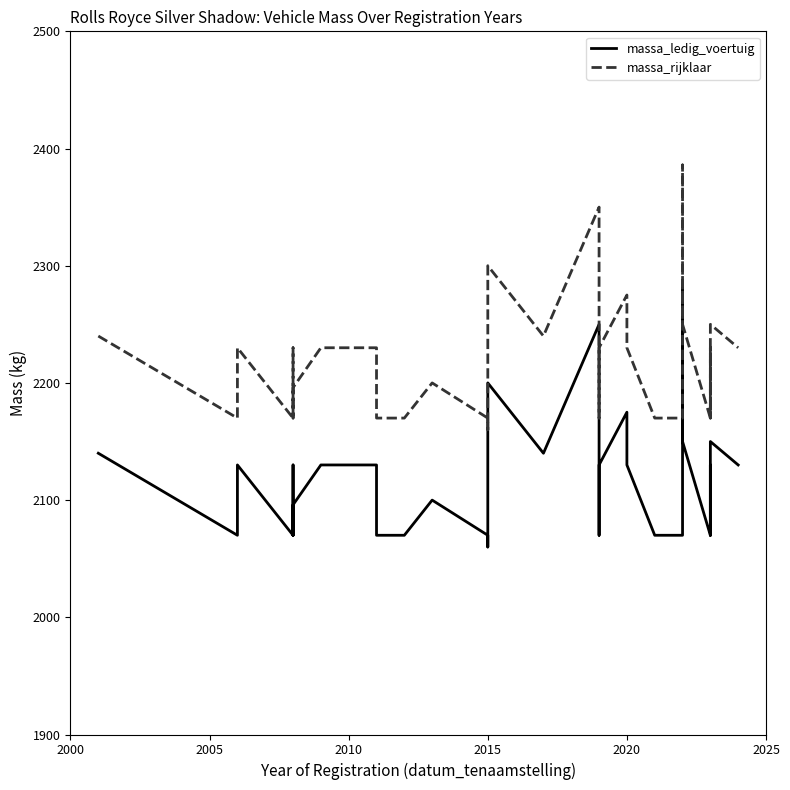

True or false: massa_ledig_voertuig has more than 1 interior local peaks.

True